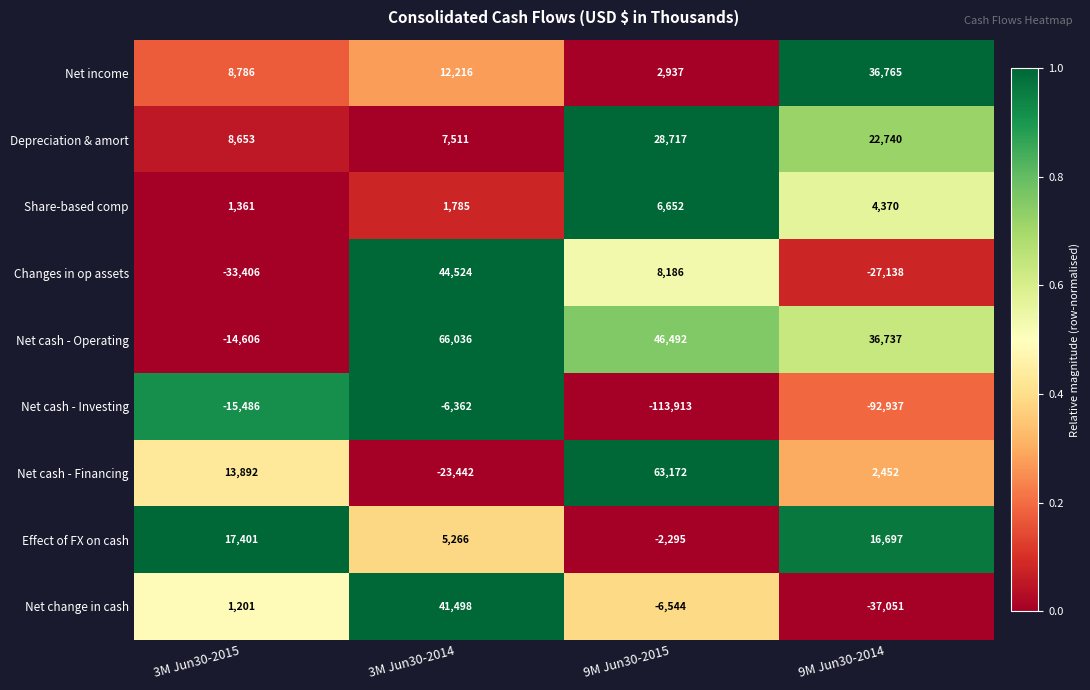

At 9M Jun30-2014, list the series in order from largest to smallest.

Net income, Net cash - Operating, Depreciation & amort, Effect of FX on cash, Share-based comp, Net cash - Financing, Changes in op assets, Net change in cash, Net cash - Investing